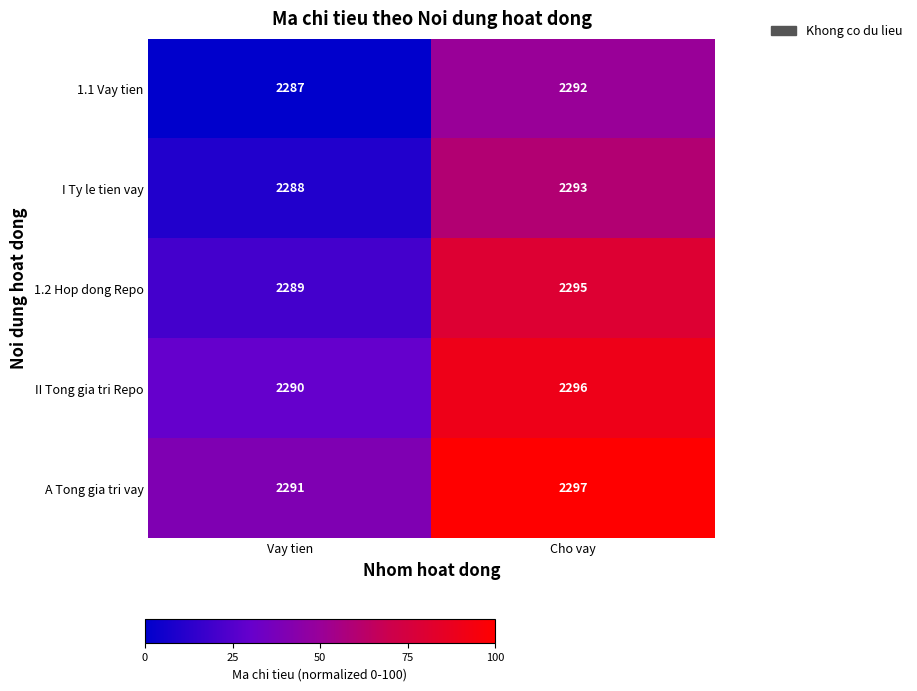

What is the minimum value for A Tong gia tri vay?

2291